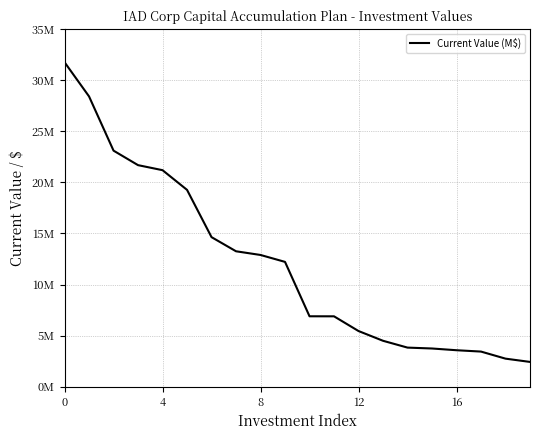

What is the value of the 4th point from the left?

21684356